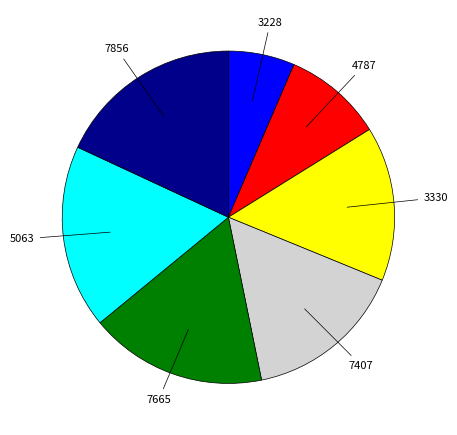

Is the sum of 3228 and 7665 greater than half?

No